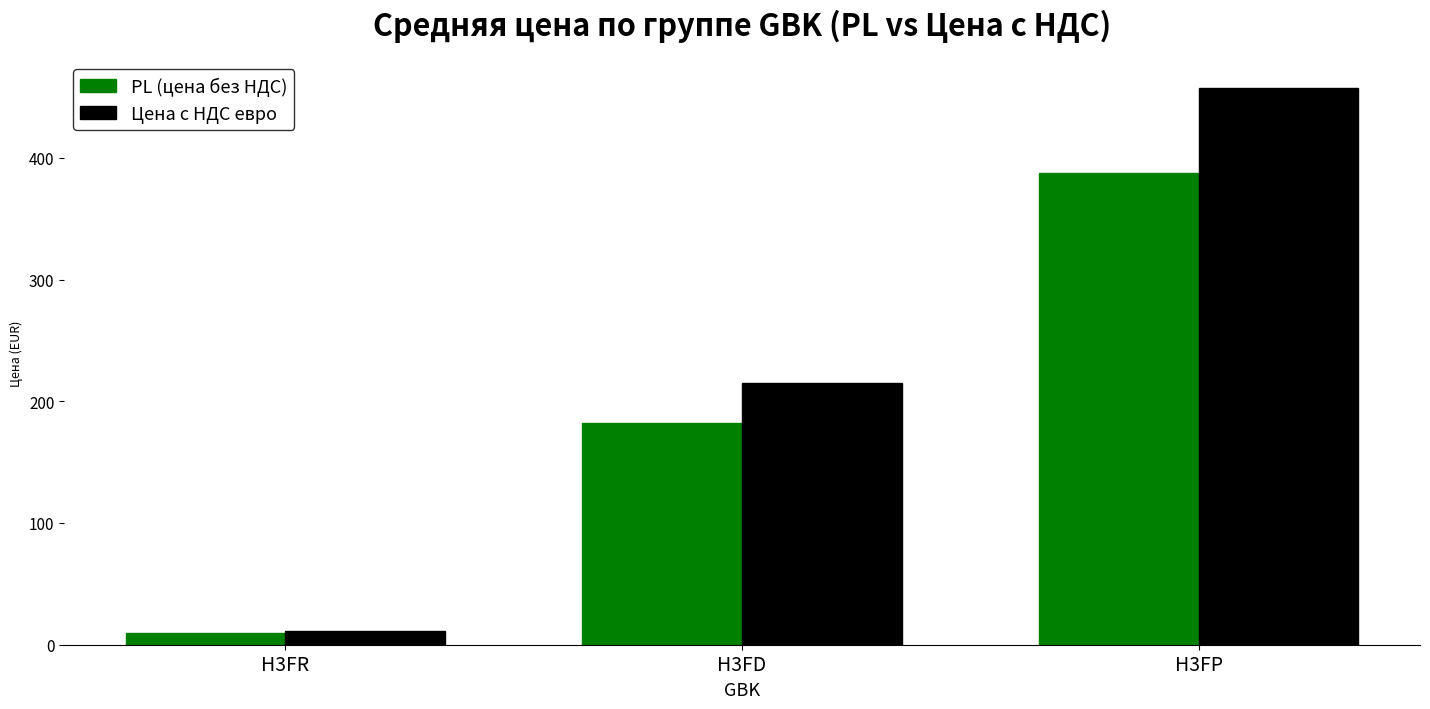

At which label does PL (цена без НДС) first exceed 182?

H3FD